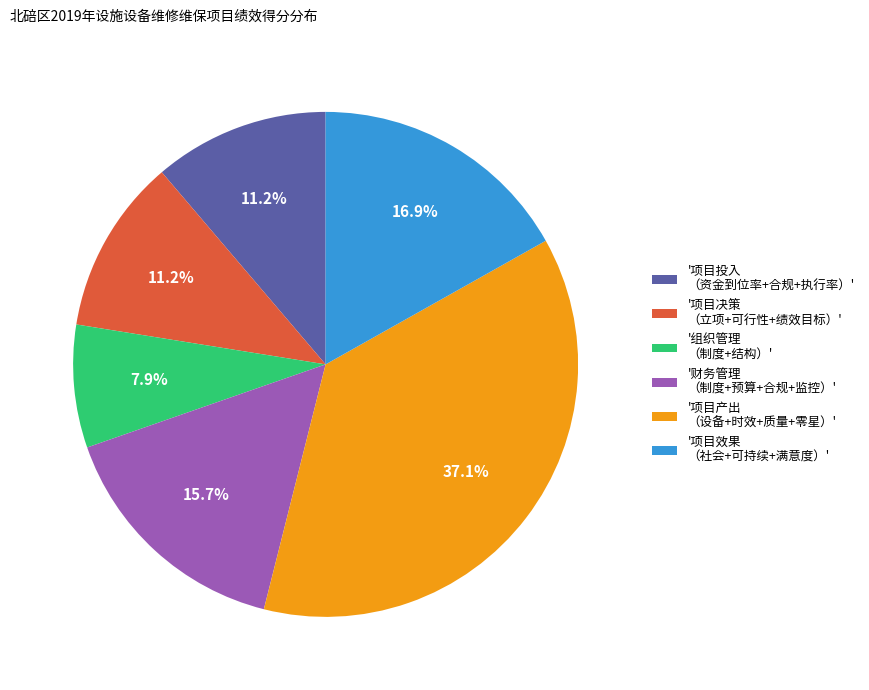

Which category has the smallest portion of the pie?

'组织管理 （制度+结构）'